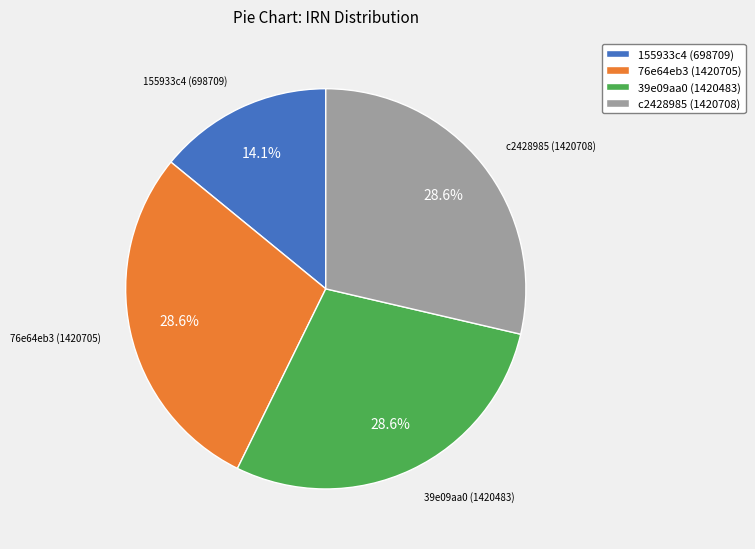

True or false: 155933c4 (698709) accounts for 26% of the total.

False